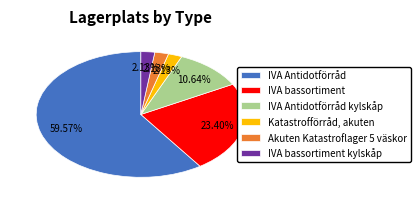

Is there any slice that represents more than half of the pie?

Yes